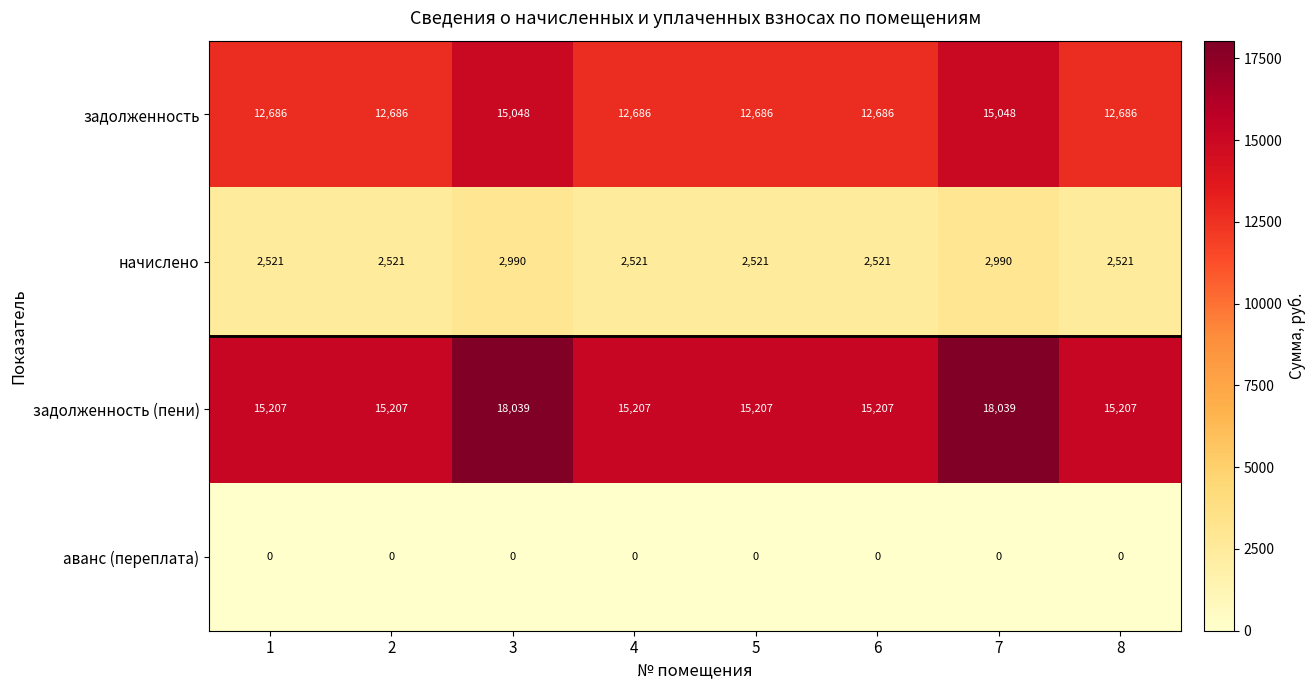

Is it true that задолженность equals 3844 at 3?

False